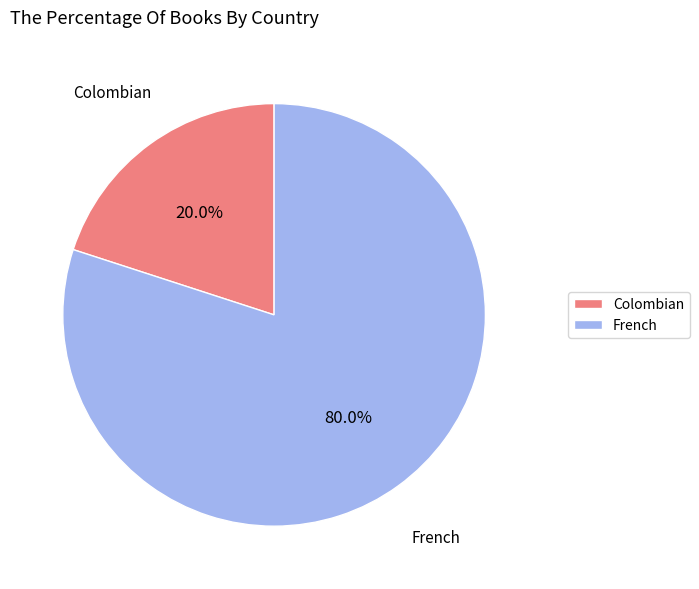

Which category accounts for the majority?

French